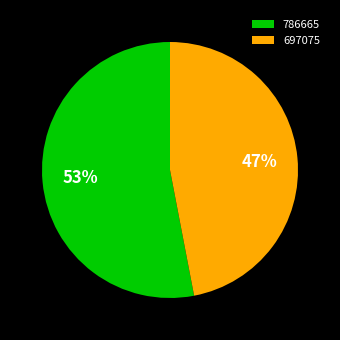

Does 786665 account for over 50% of the chart?

Yes